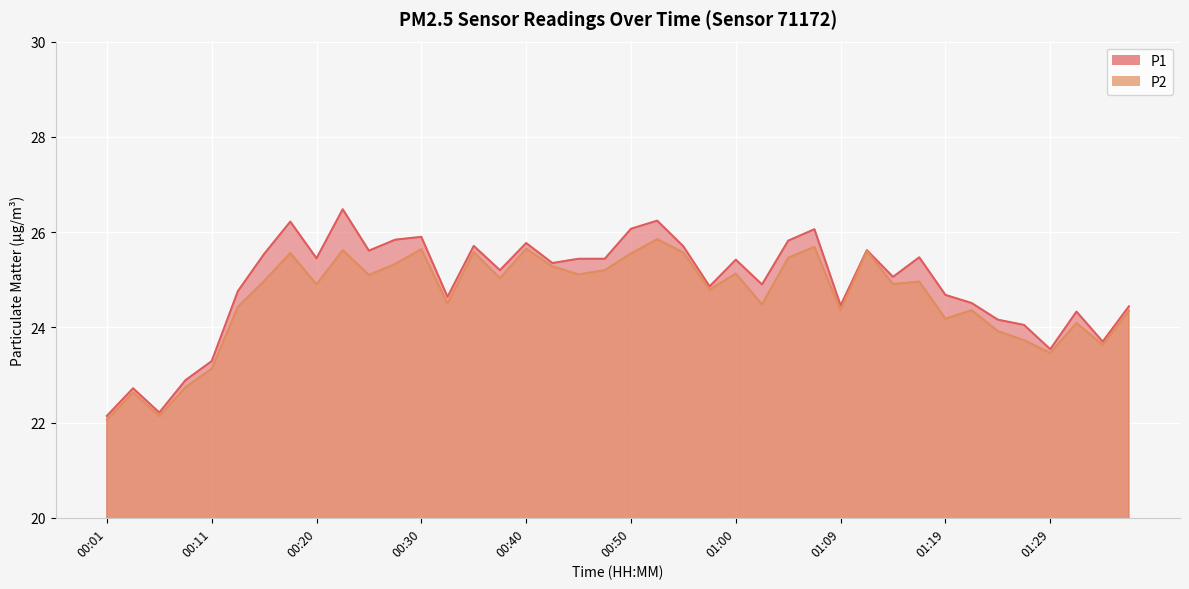

What position from the right is 01:02?

15